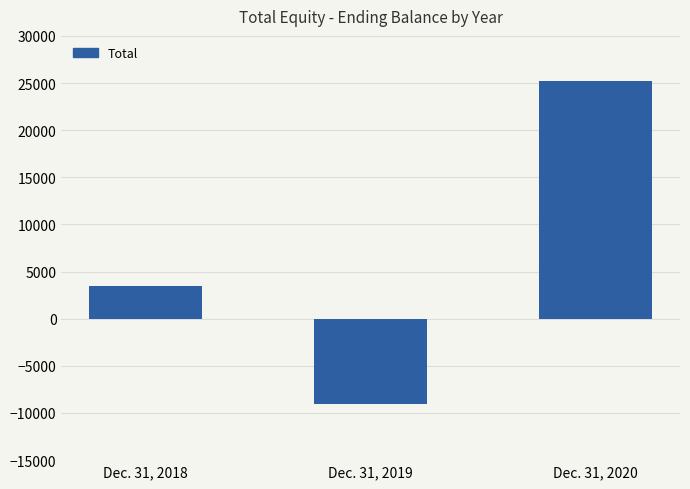

Which category has the lowest value across all series?

Dec. 31, 2019